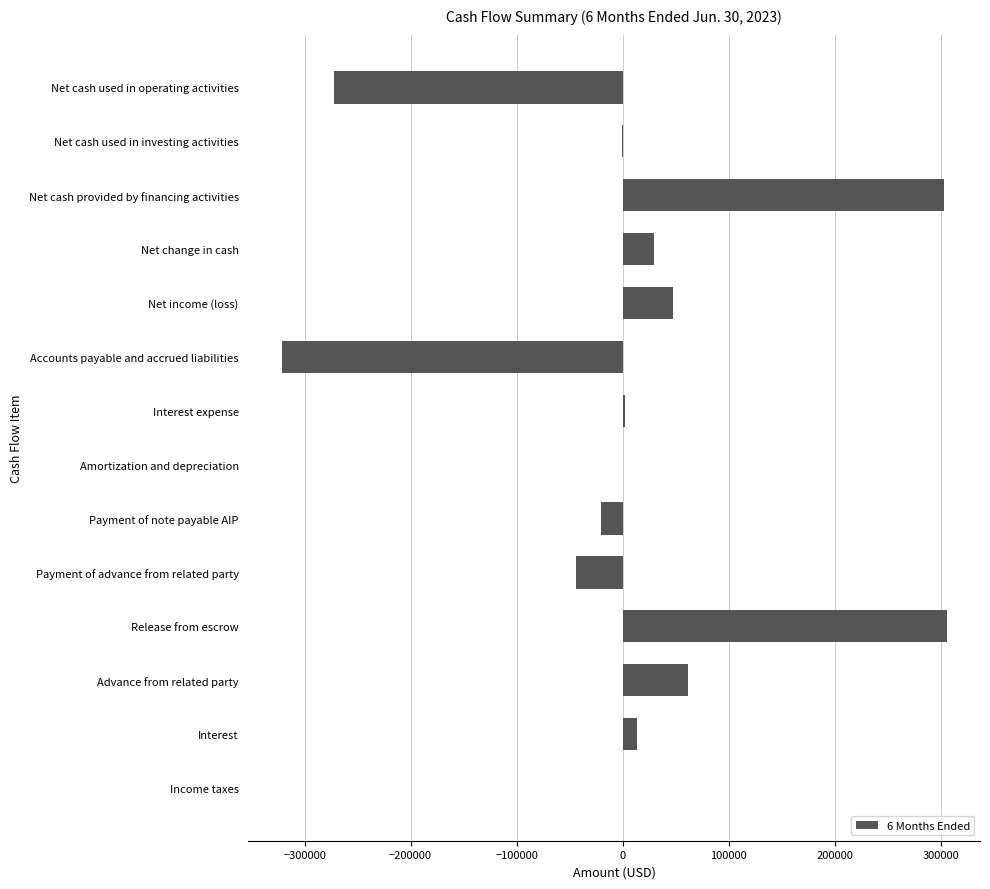

What is the sum of all values?

104246